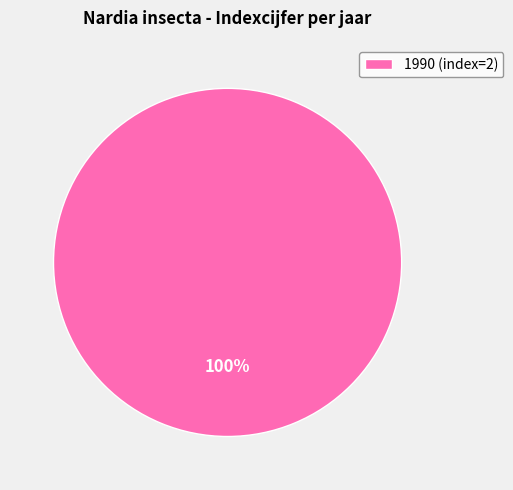

What percentage is the 1990 (index=2) slice, to the nearest percent?

100%